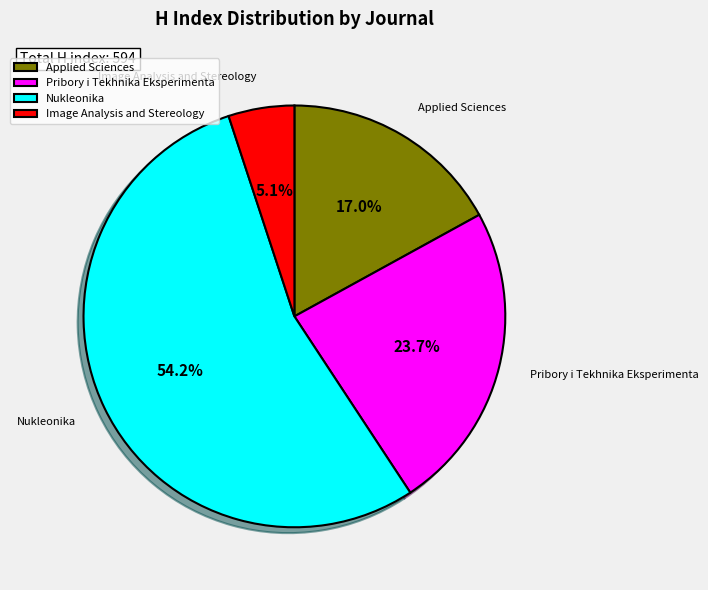

To the nearest percent, what is the average slice percentage?

25%